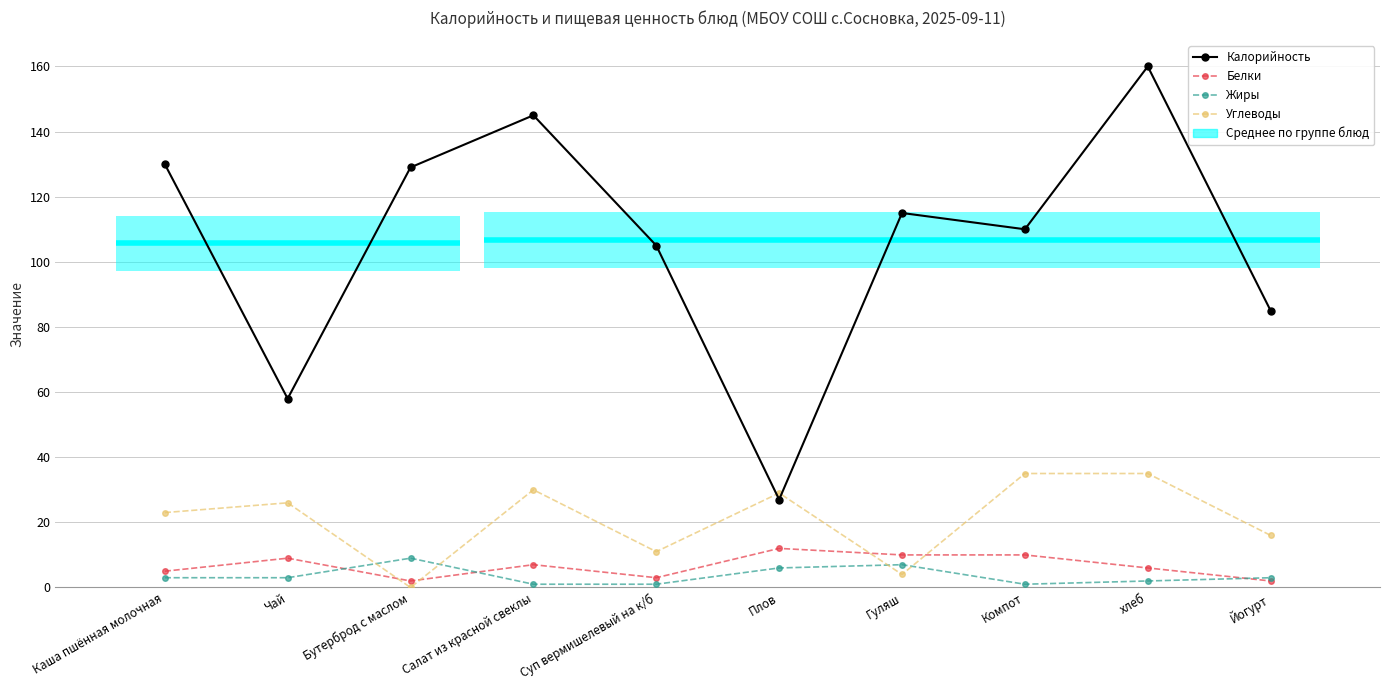

How many Белки values are between 3 and 10?

7